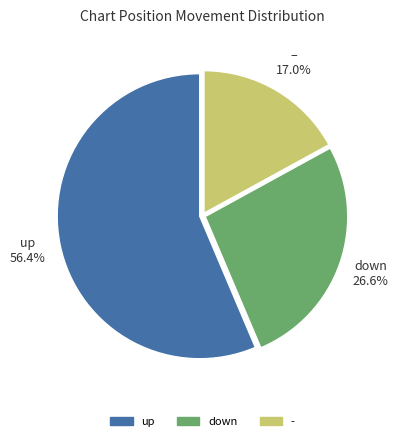

How many segments does this pie chart have?

3